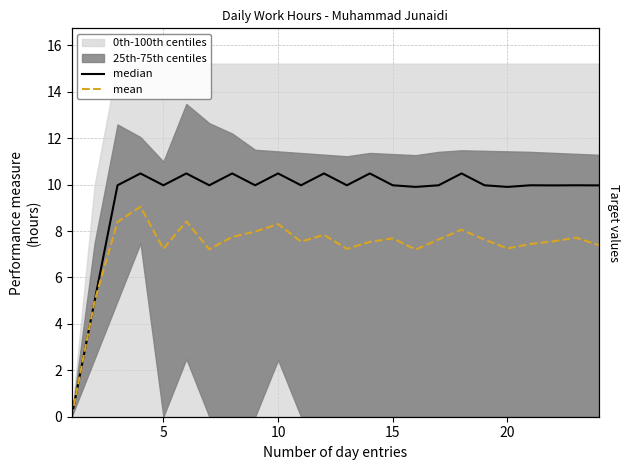

At how many categories does at least one series exceed 0?

23